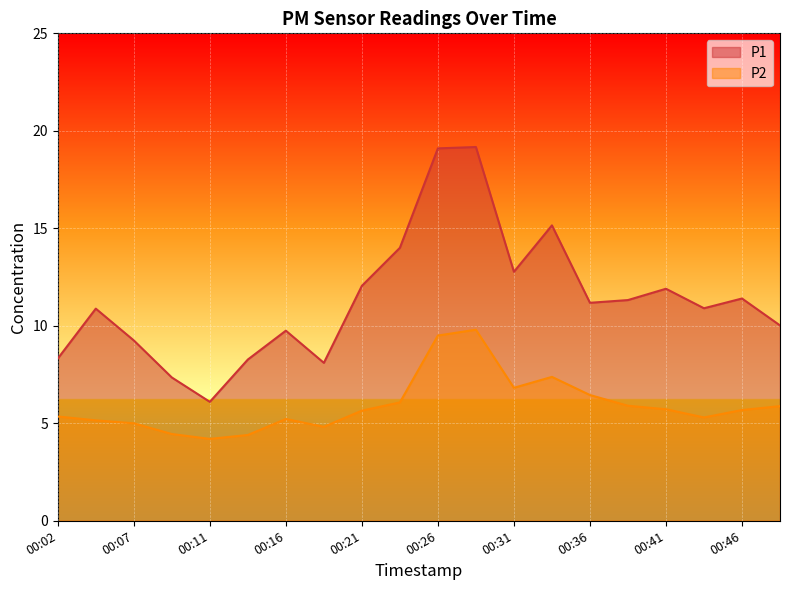

How many distinct data groups are displayed?

2